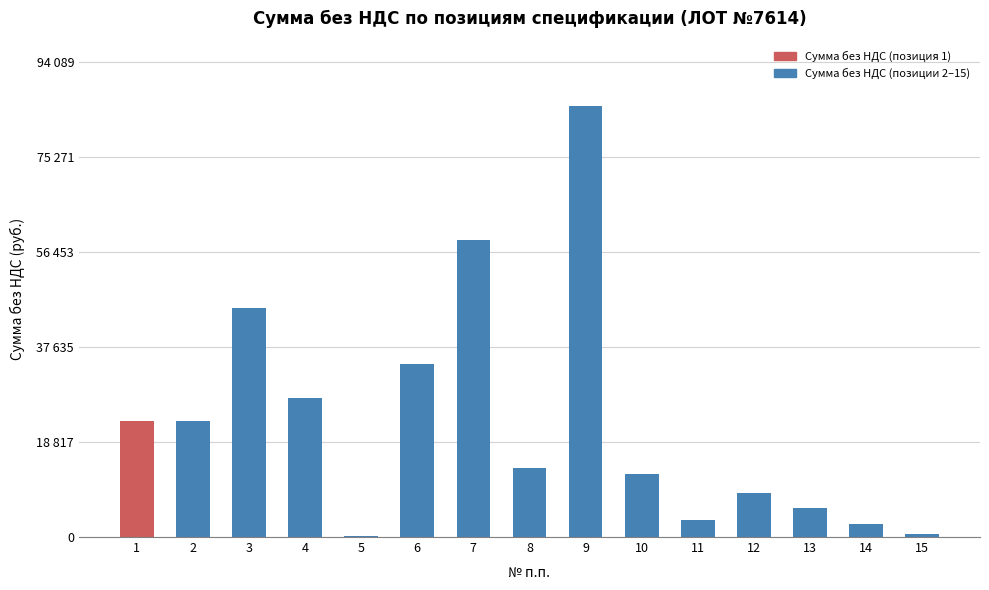

Does the chart contain stacked bars?

No